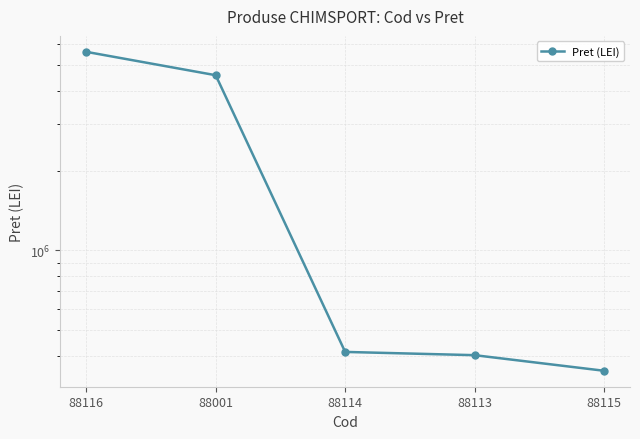

What is the value of the 1st point from the left?

5614879